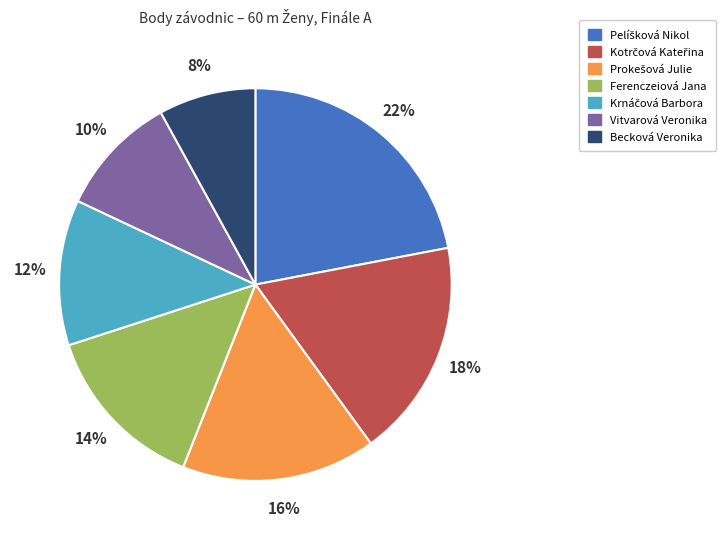

Which slice is the smallest?

Becková Veronika